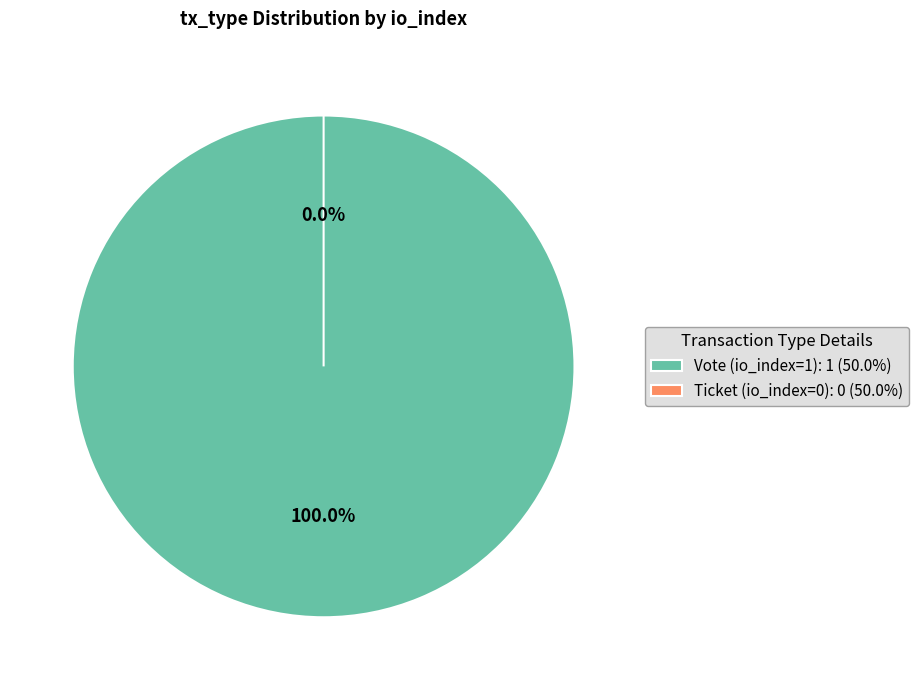

Which slice is the largest?

Vote (io_index=1)